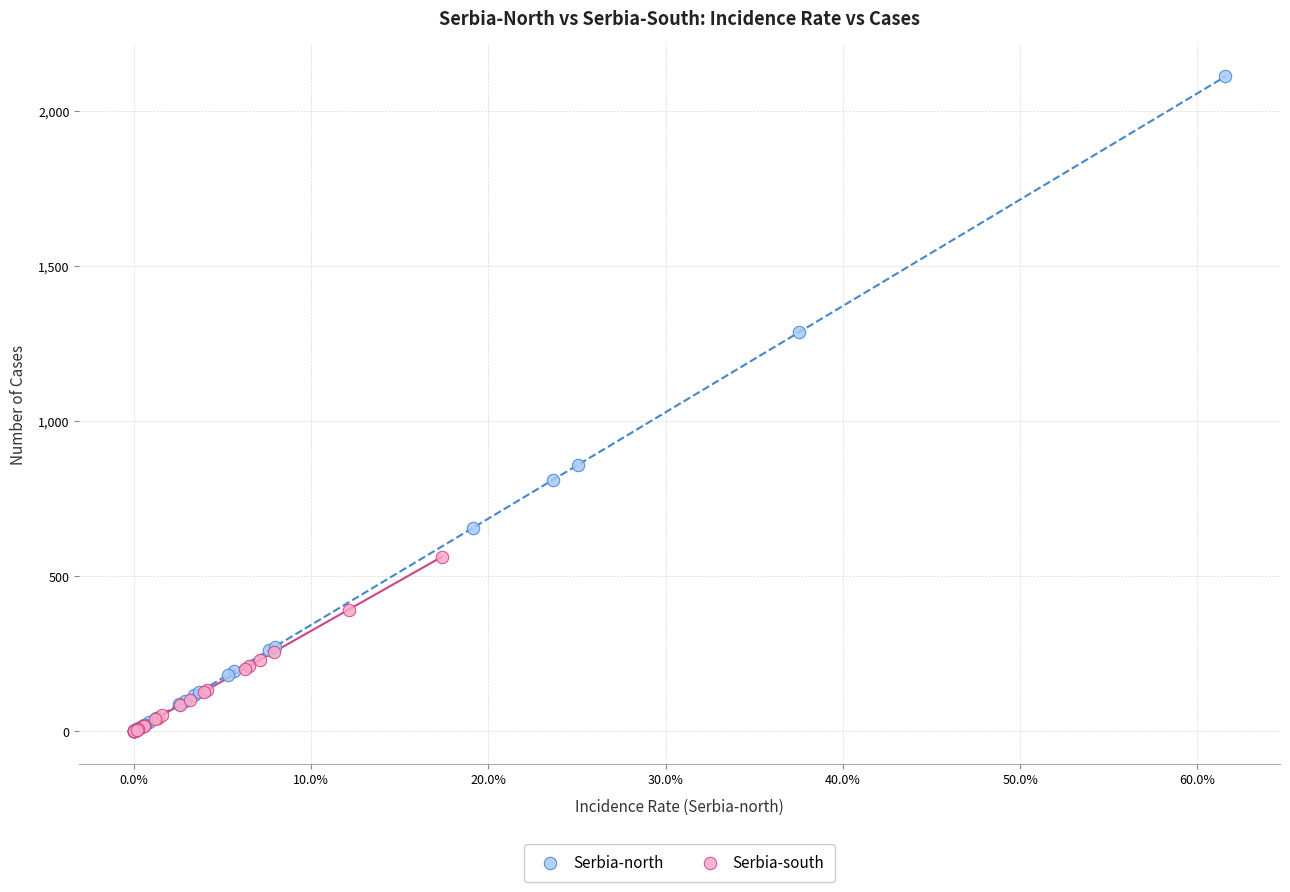

Which series contains the highest Y value?

Serbia-north